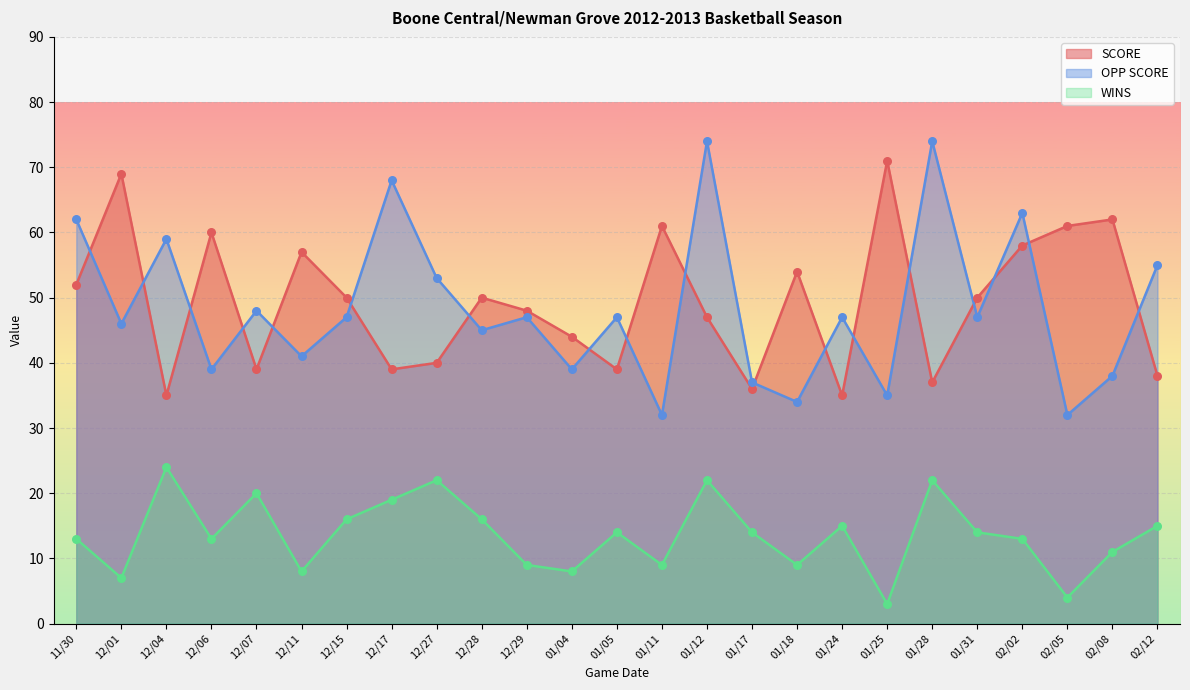

At how many categories does at least one series exceed 14?

25